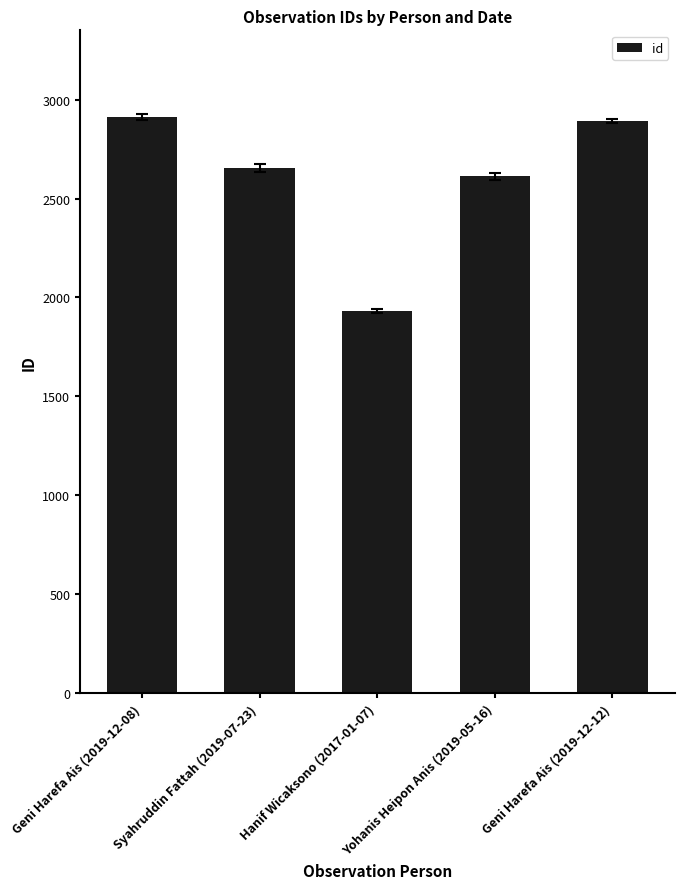

What is the difference between the second highest and second lowest values?

277